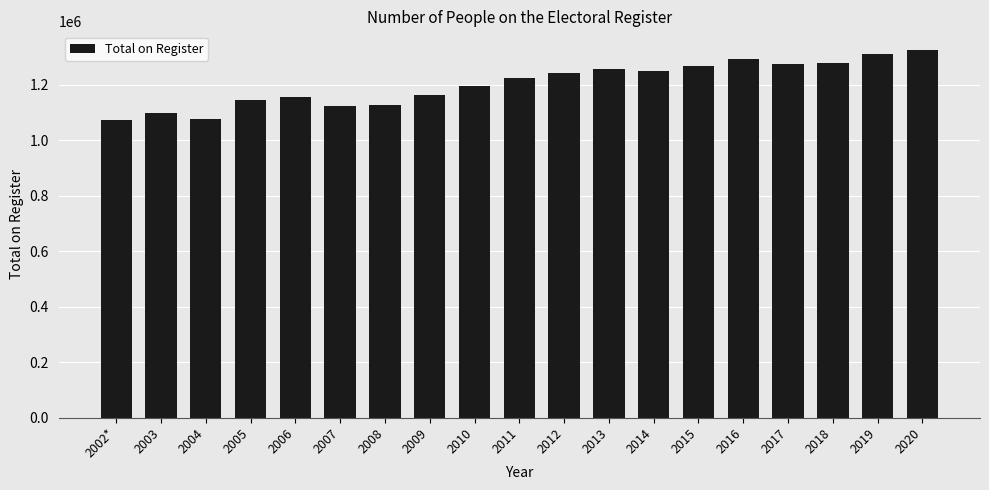

The chart shows a value of 760267 at 2009. True or false?

False